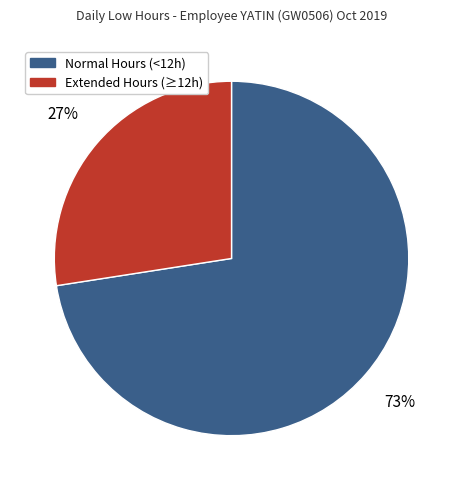

Does any single category account for the majority?

Yes